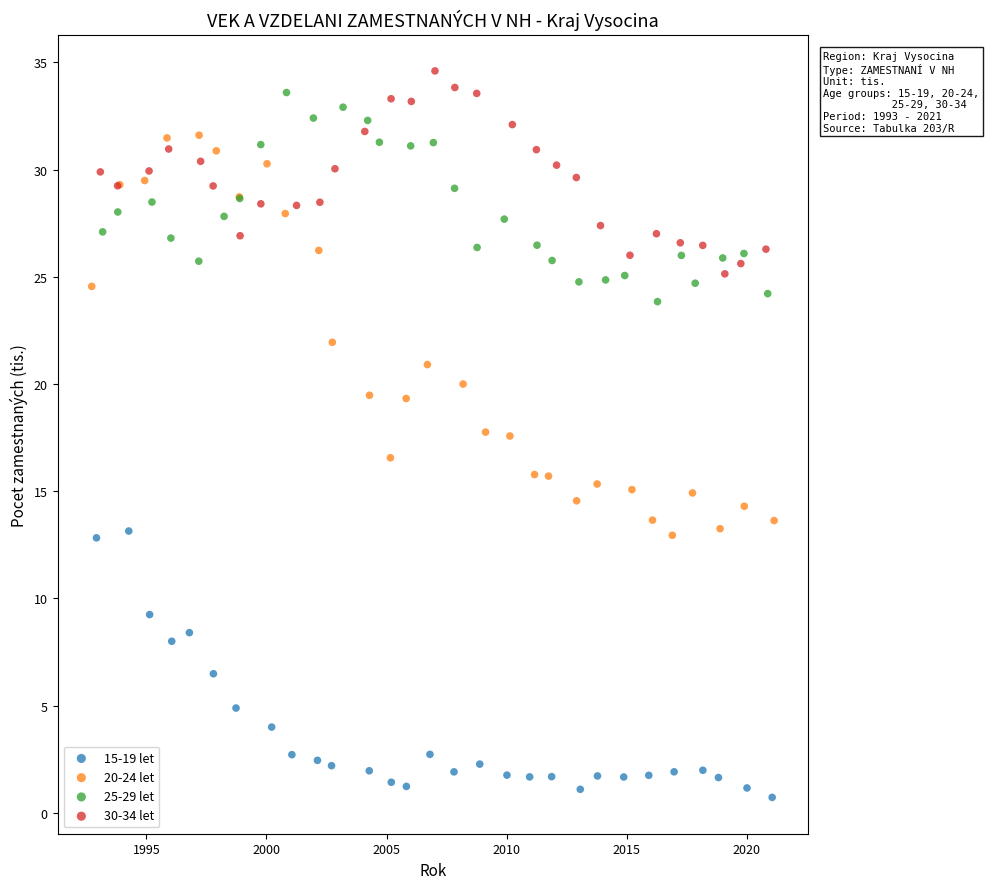

Which series contains the lowest Y value?

15-19 let